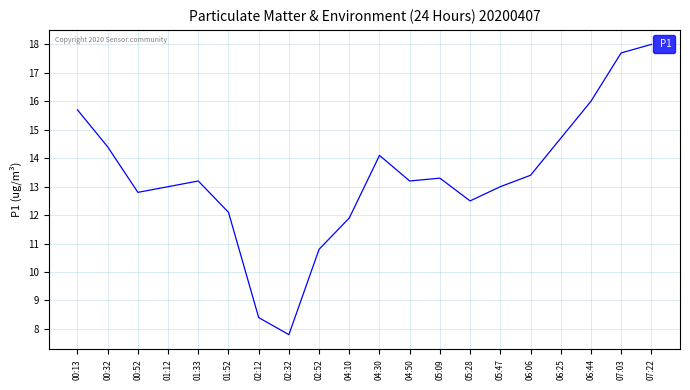

What is the difference between the maximum and minimum values?

10.2